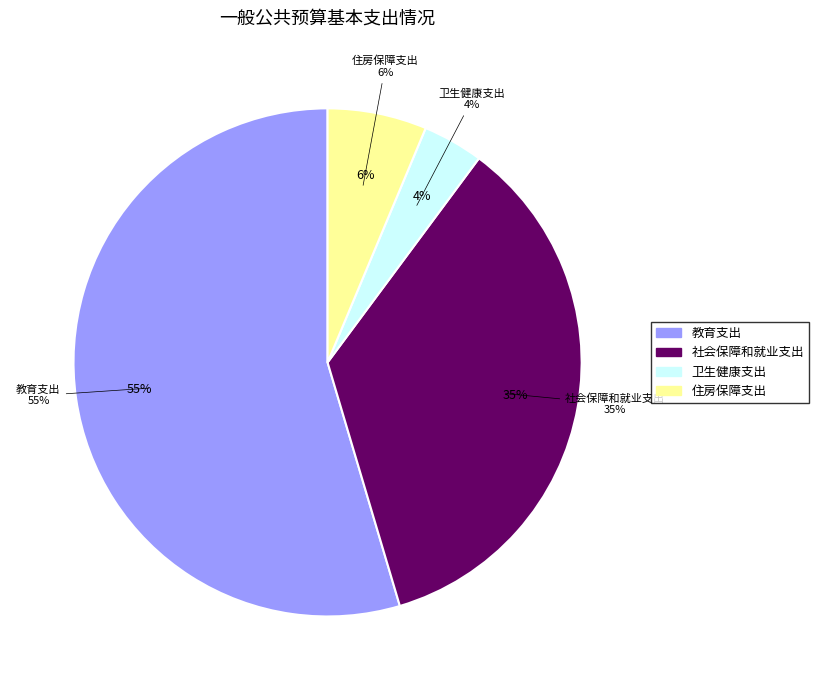

Which has a higher value, 卫生健康支出 or 社会保障和就业支出?

社会保障和就业支出